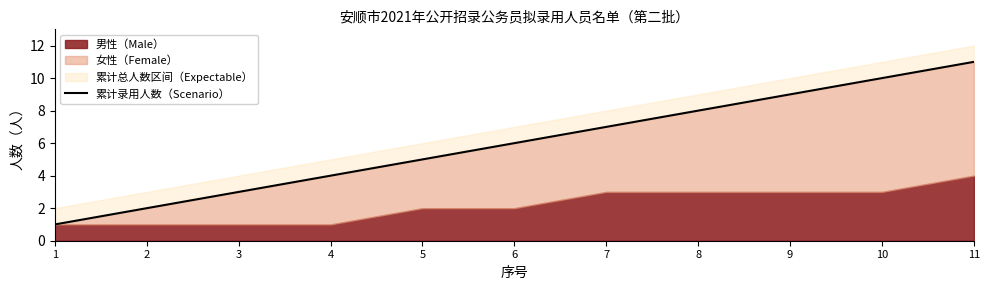

List the labels in order of value, smallest first.

1, 2, 3, 4, 5, 6, 7, 8, 9, 10, 11